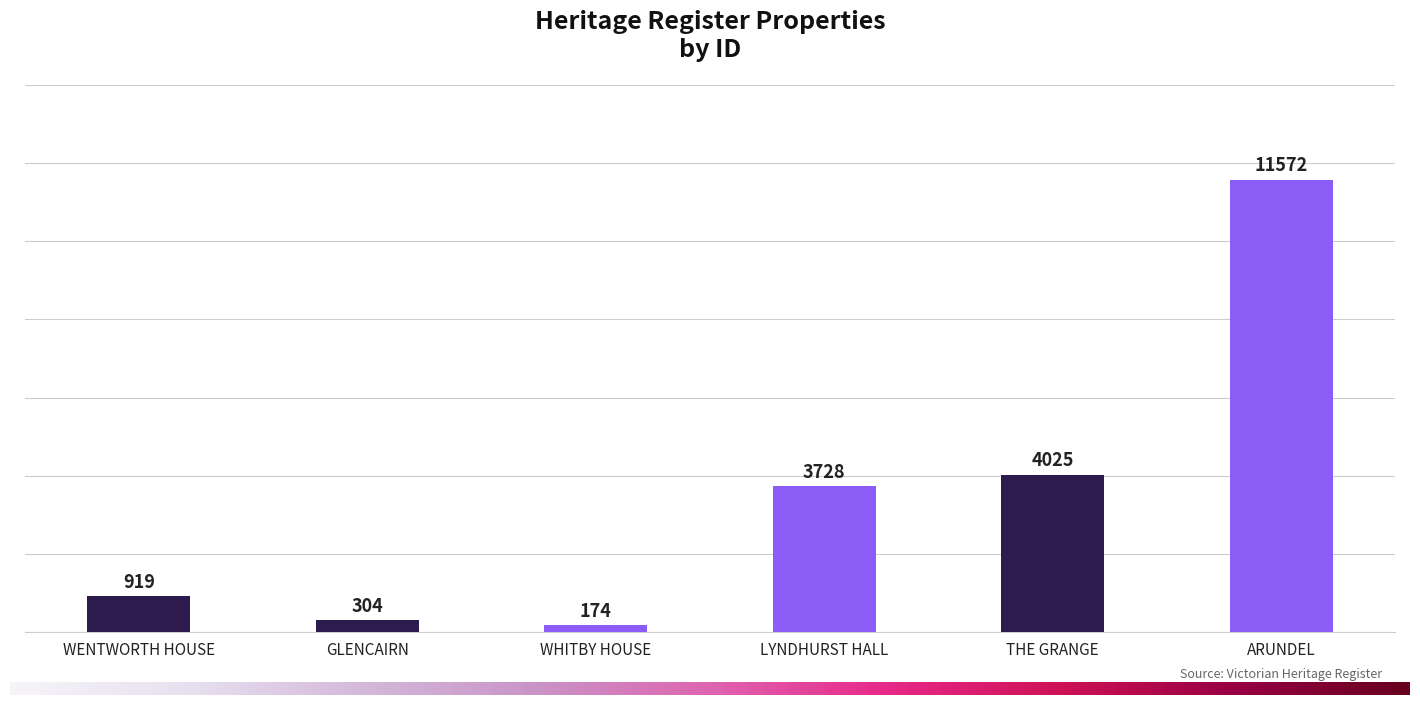

At which label is the value closest to 5873?

THE GRANGE